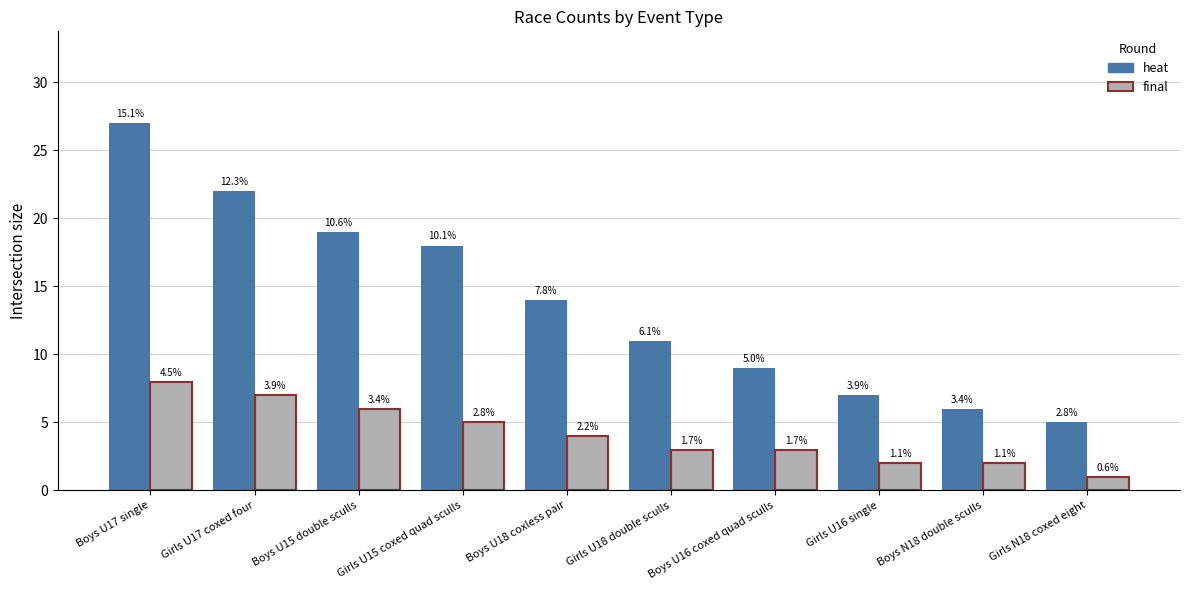

Count the final values in the range 2 to 6.

7